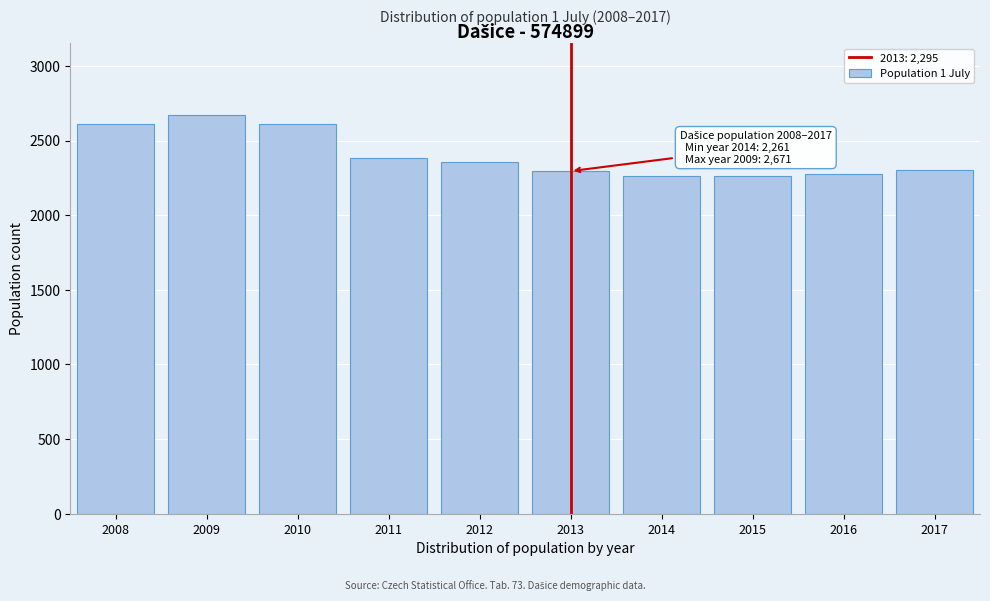

Approximately how many times larger is the value at 2009 compared to 2012?

1.1